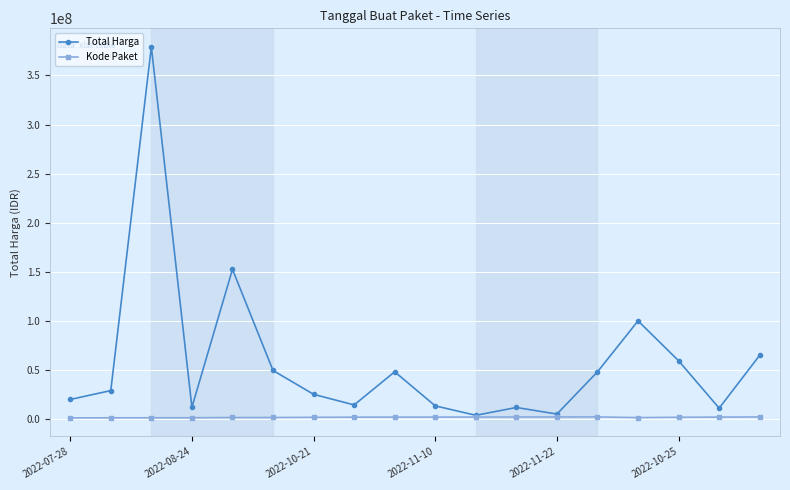

Which series has the largest total across all categories?

Total Harga